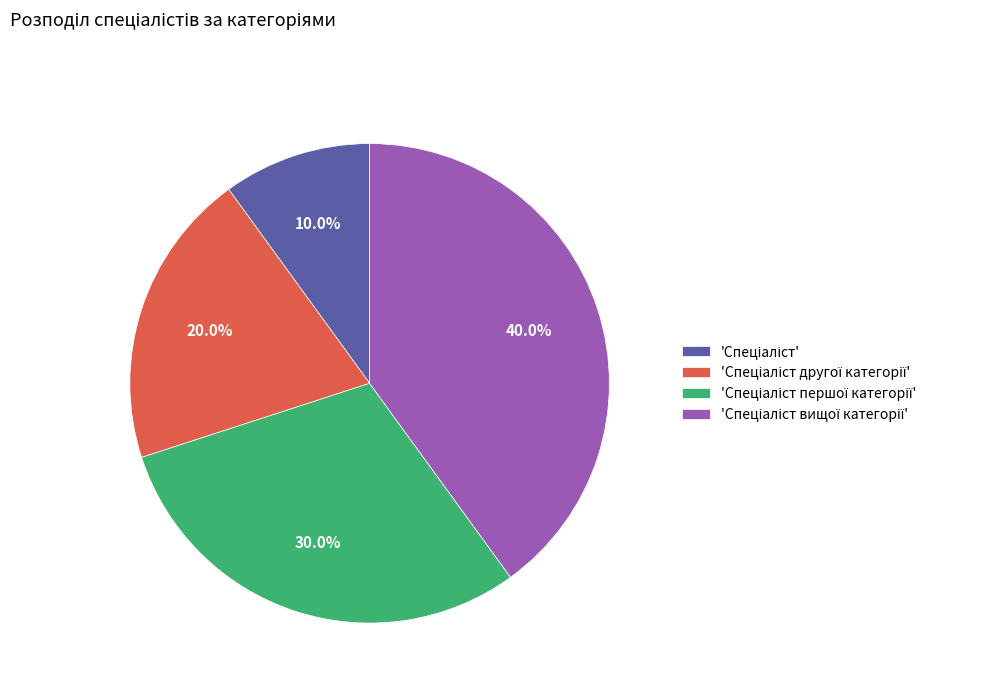

Is there any slice that represents more than half of the pie?

No